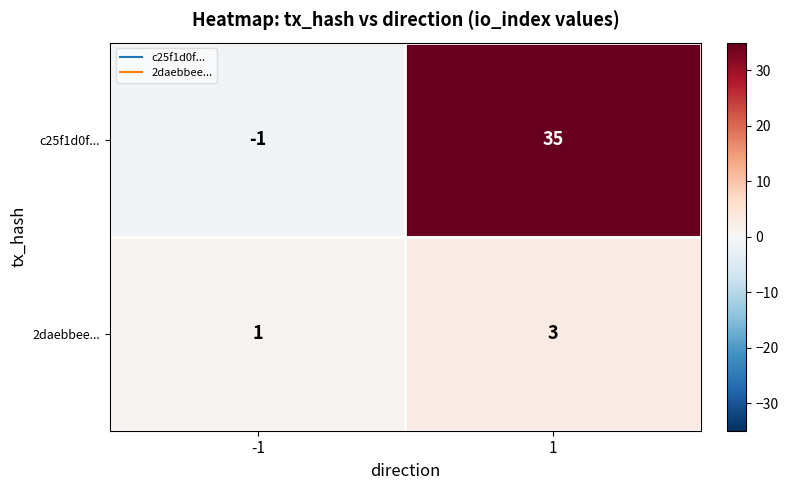

List the labels in order of c25f1d0f... value, smallest first.

-1, 1